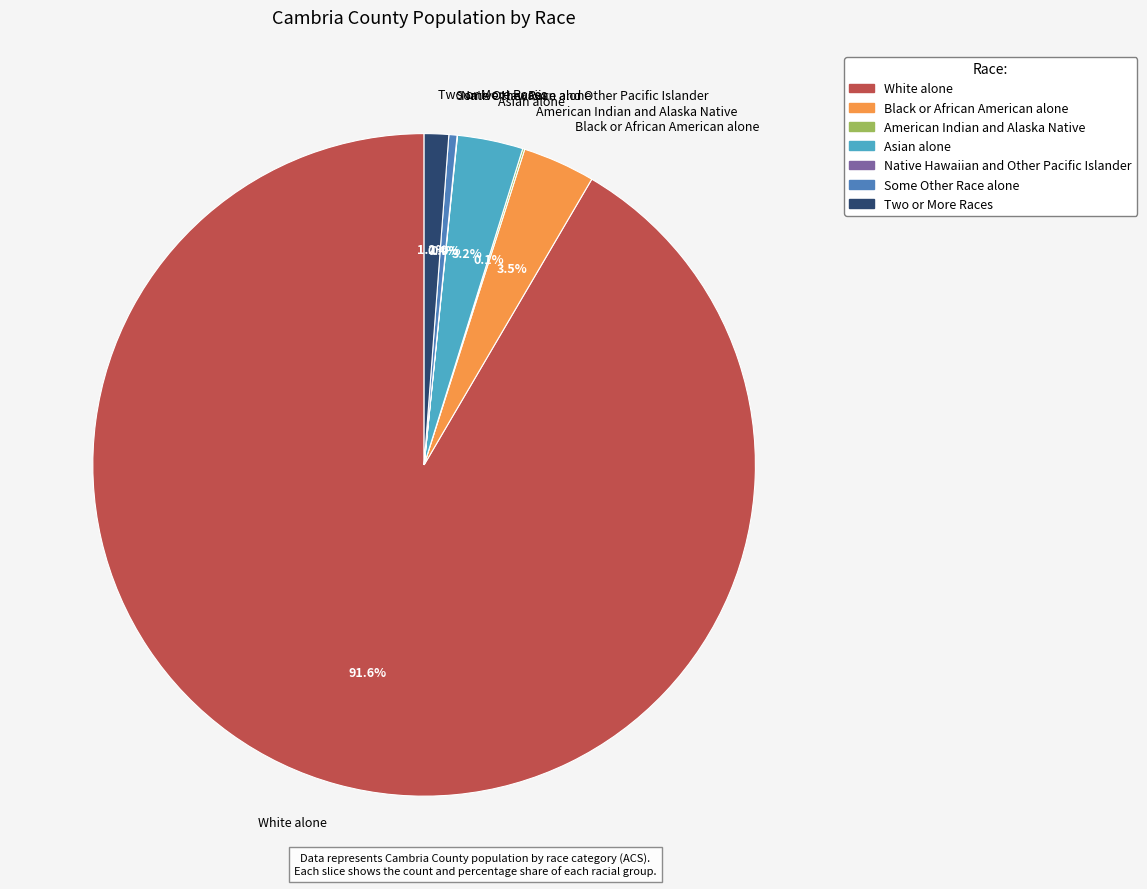

What portion of the pie excludes Some Other Race alone?

99.6%